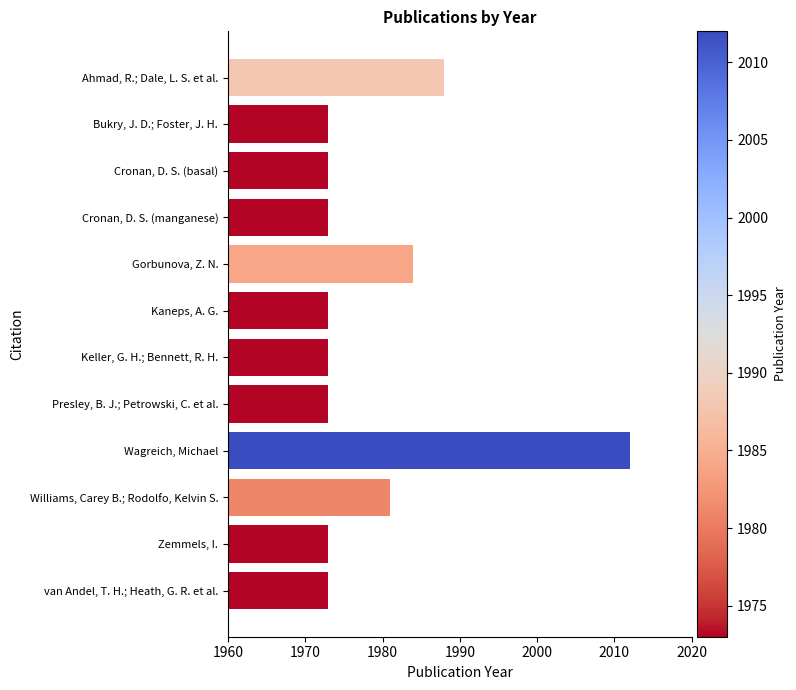

What is the label of the 12th bar from the top?

van Andel, T. H.; Heath, G. R. et al.